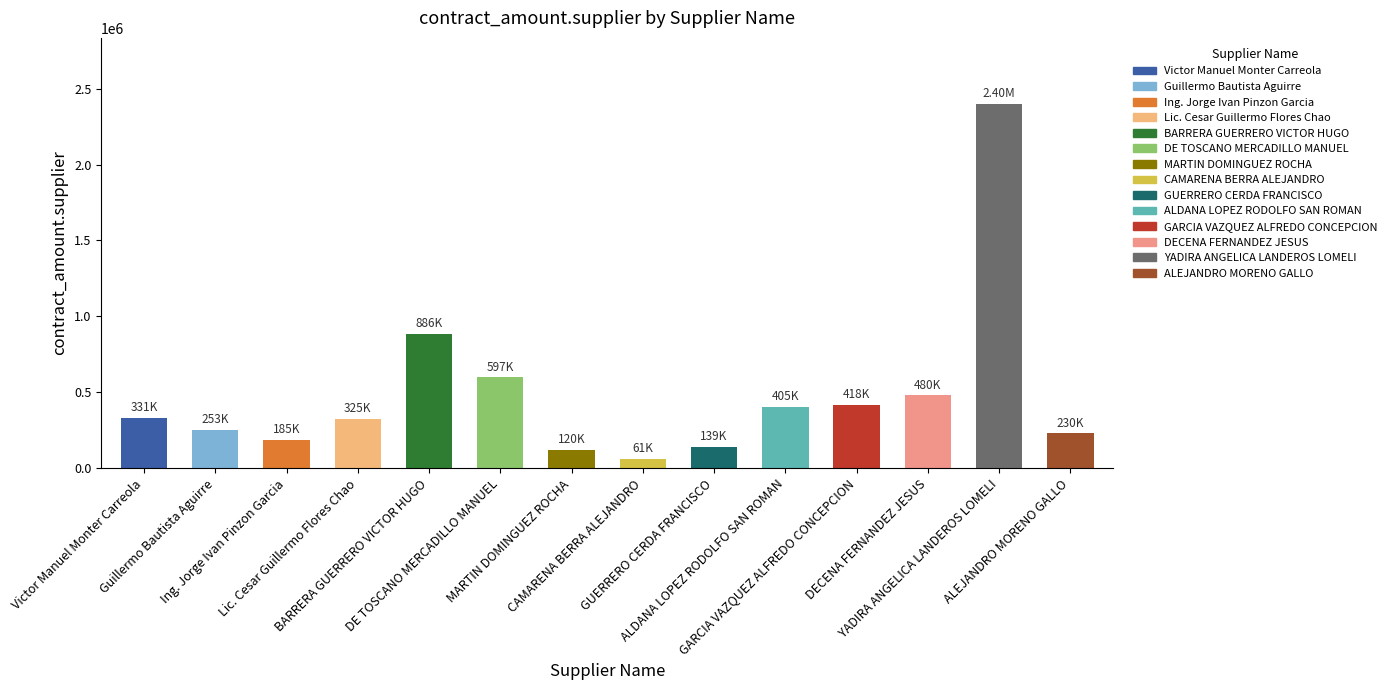

How many values are below 330965?

7